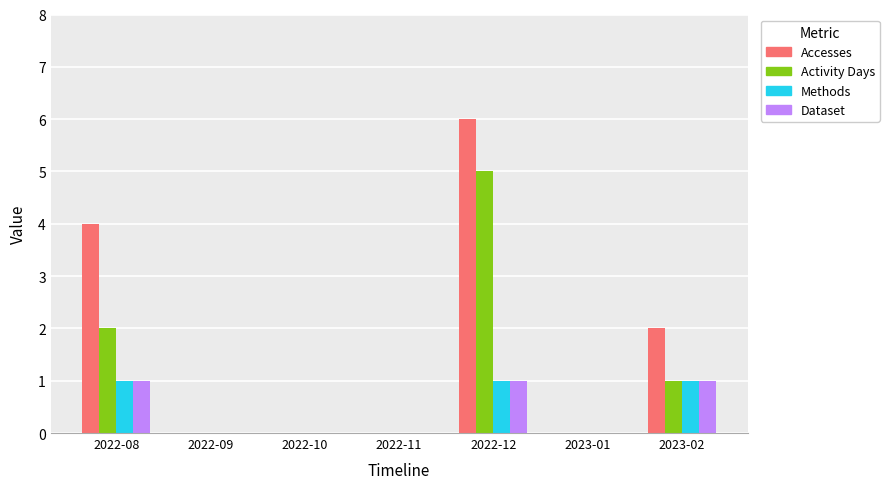

What is the sum of all Accesses values?

12